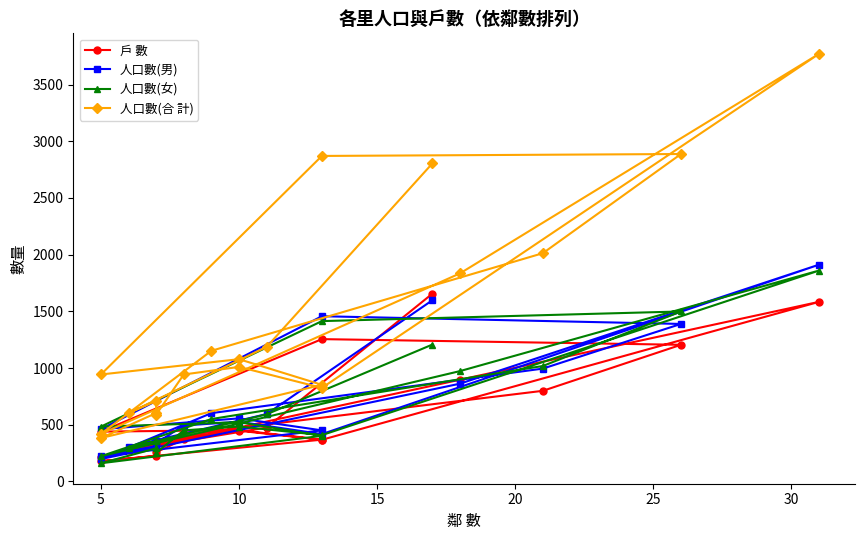

What is the sum of all 人口數(女) values?

13438